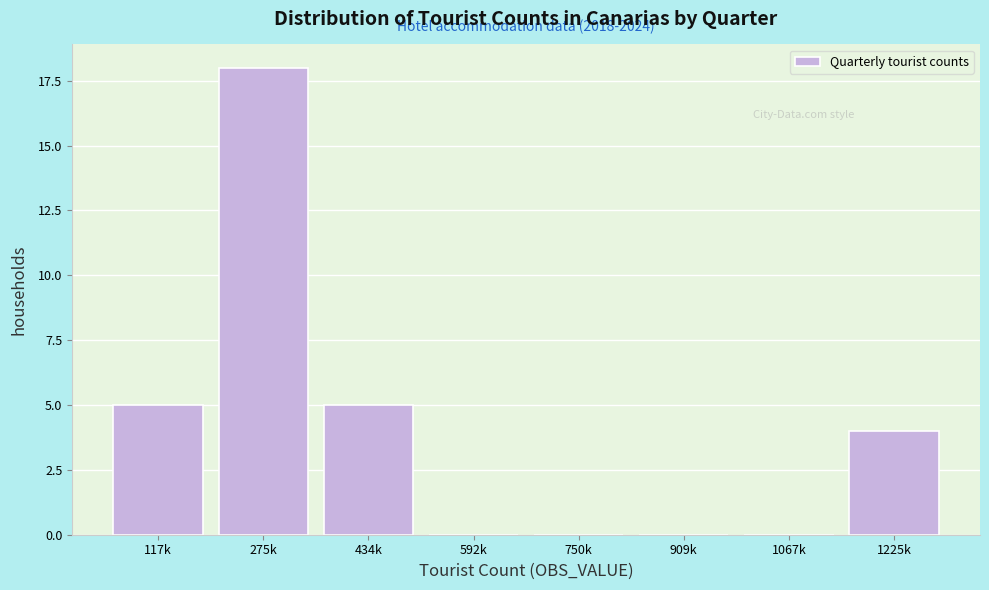

Reading left to right, what are all the values shown in this chart?

117k=5	275k=18	434k=5	592k=0	750k=0	909k=0	1067k=0	1225k=4